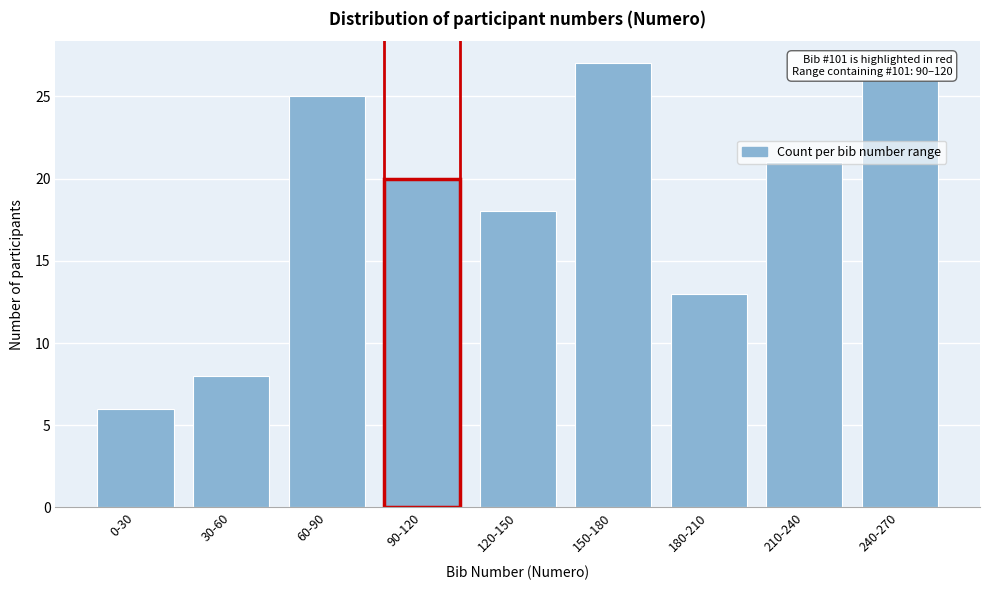

What is the sum of the values at 90-120 and 30-60?

28